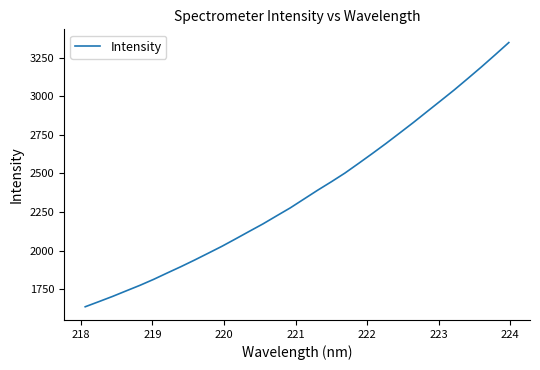

What is the difference between the maximum and minimum values?

1711.0